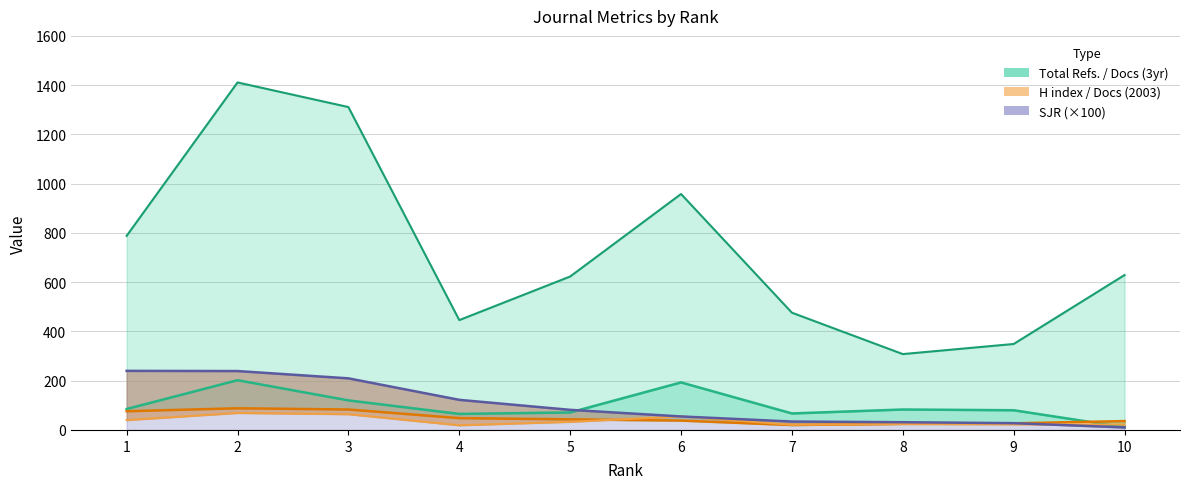

Between 5 and 2, which is larger?

2